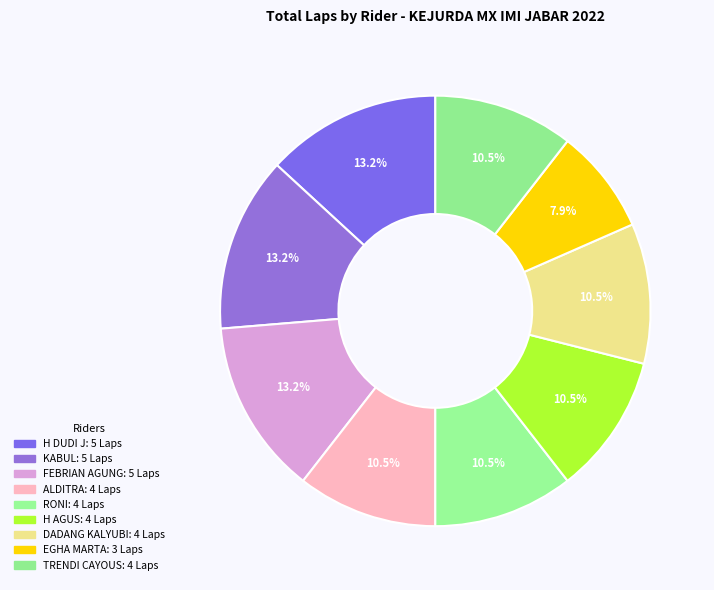

How many slices are in this pie chart?

9